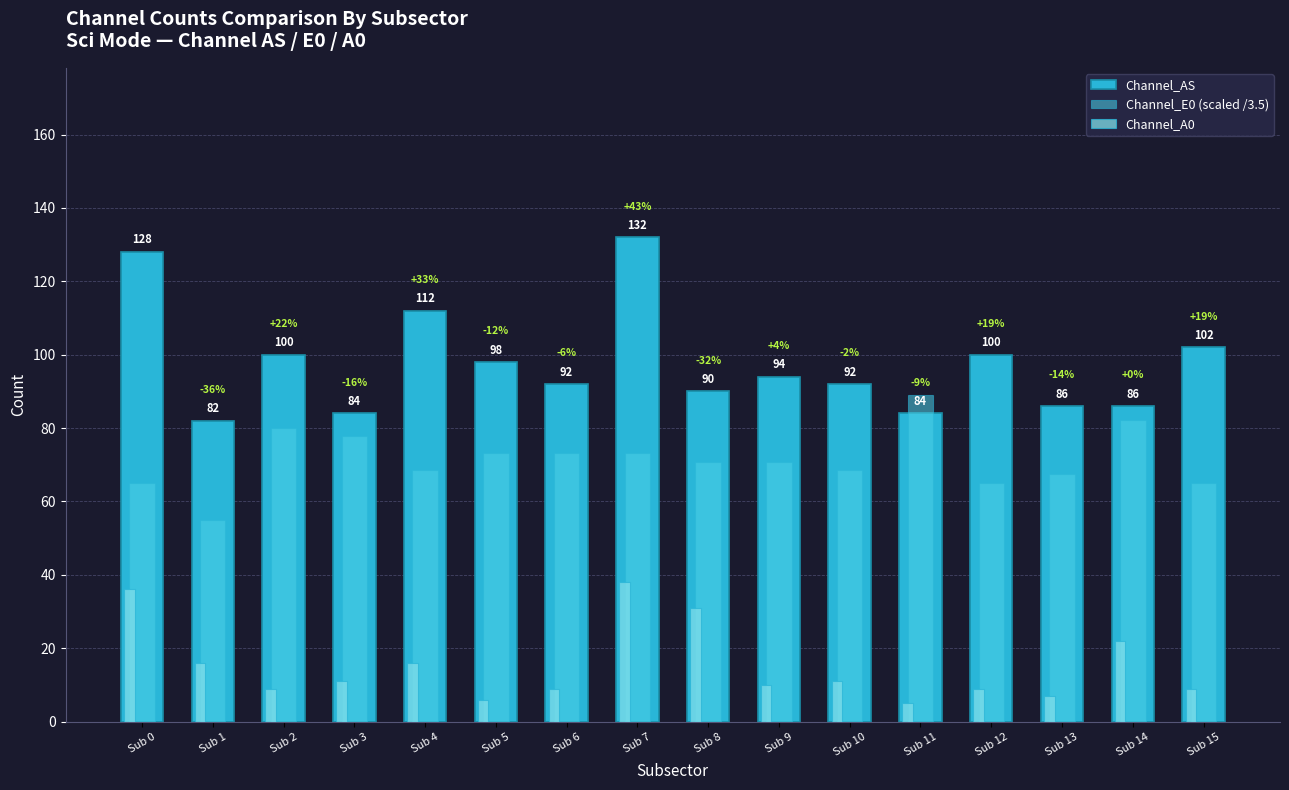

What is the difference between the maximum and minimum values in the Channel_A0 series?

33.0